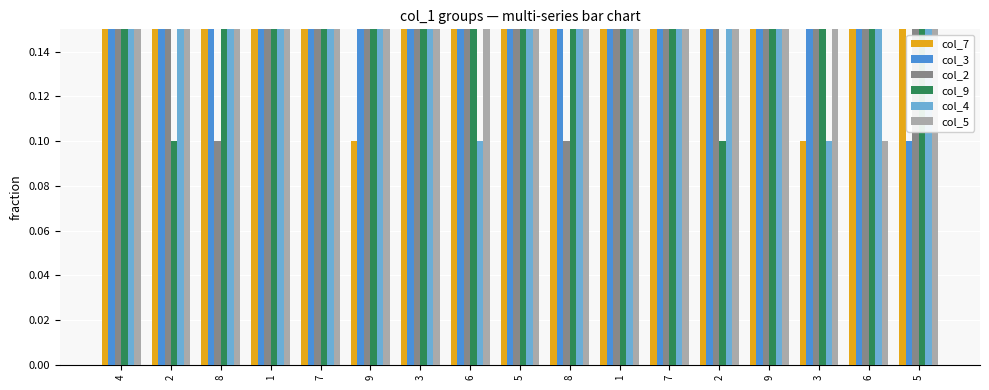

What is the difference between the maximum and minimum values in the col_3 series?

0.8